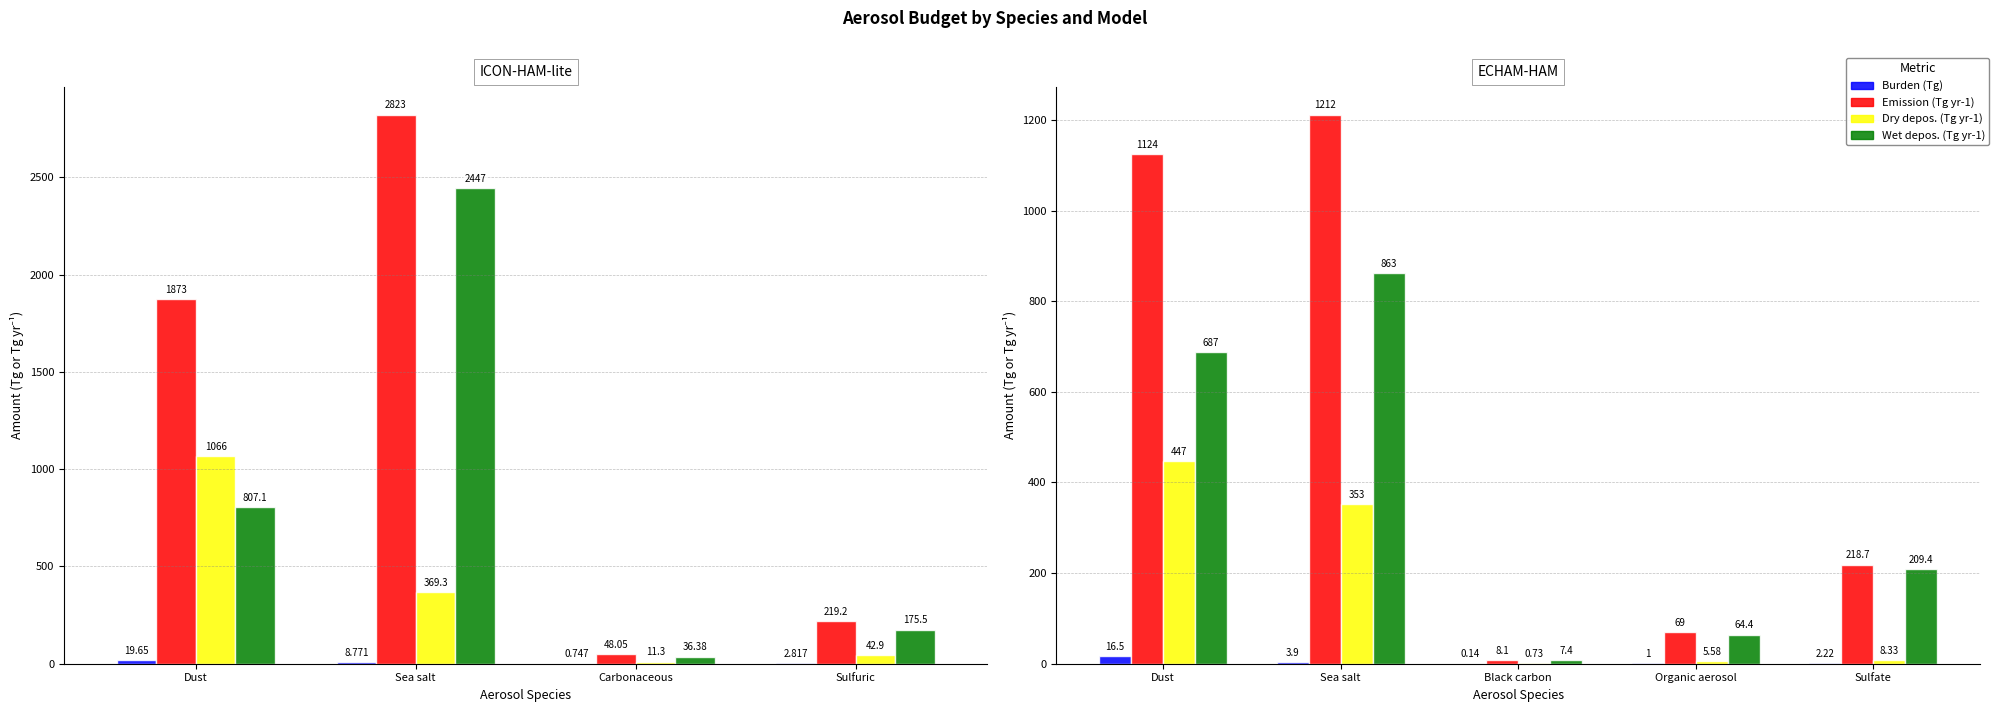

Which series has the largest range (max minus min)?

Emission (Tg yr-1)